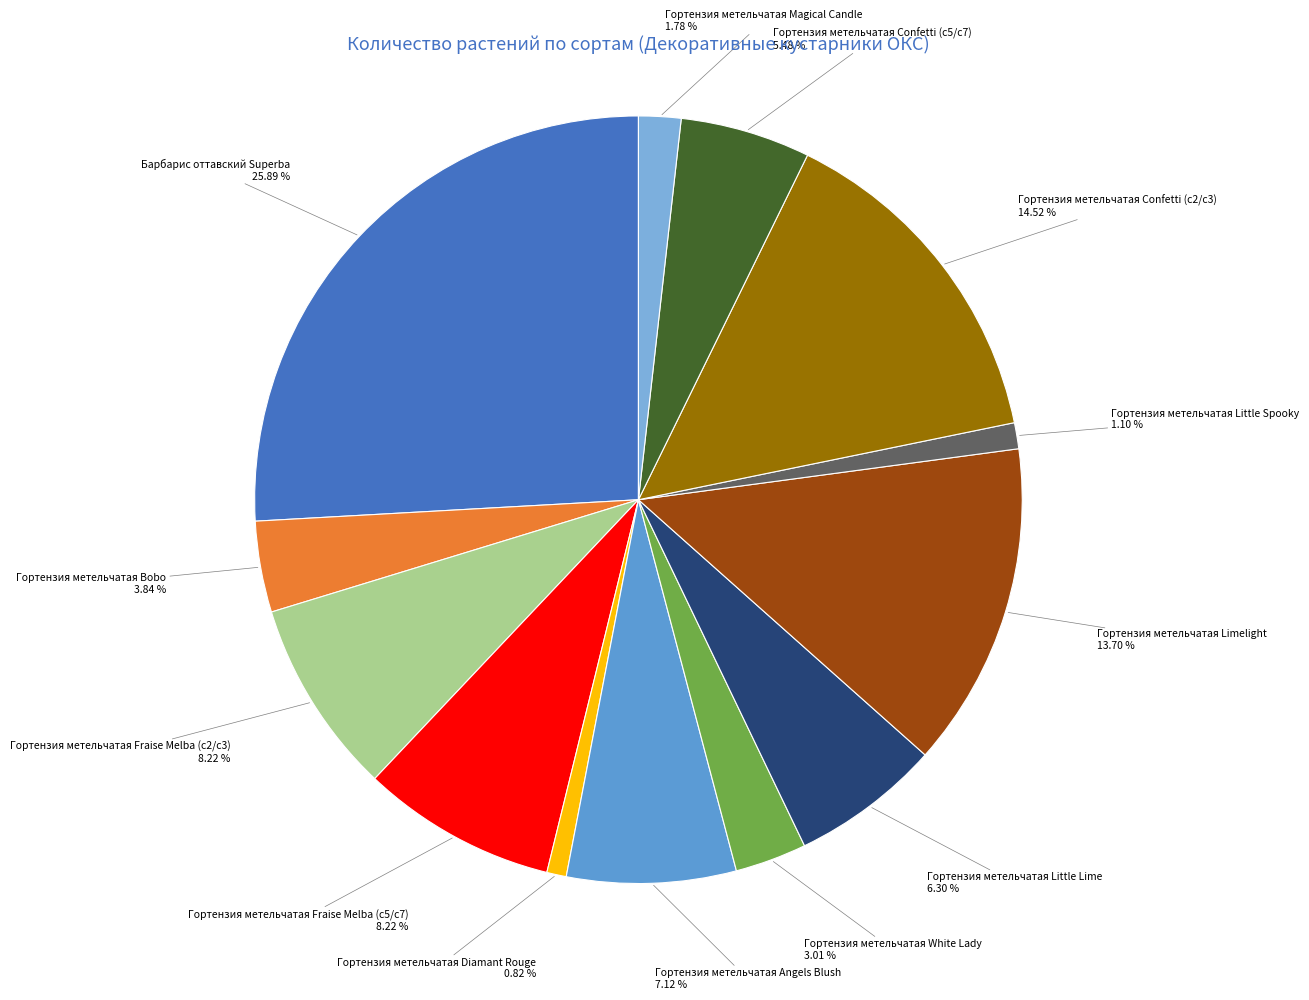

To the nearest percent, what is the difference between the Гортензия метельчатая Diamant Rouge and Гортензия метельчатая Bobo slice percentages?

3%